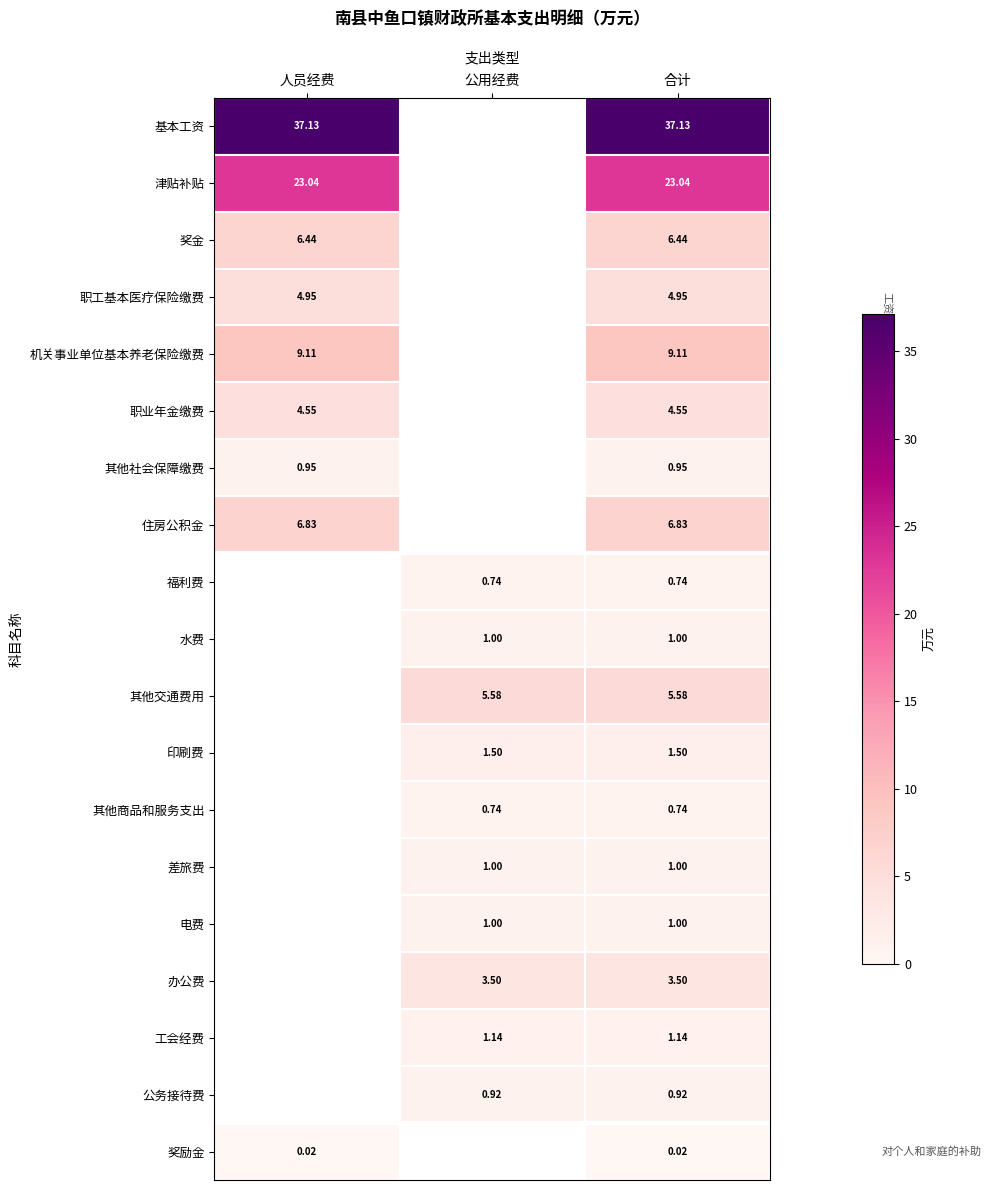

Is the value of 基本工资 at 合计 greater than the value of 津贴补贴 at 合计?

Yes